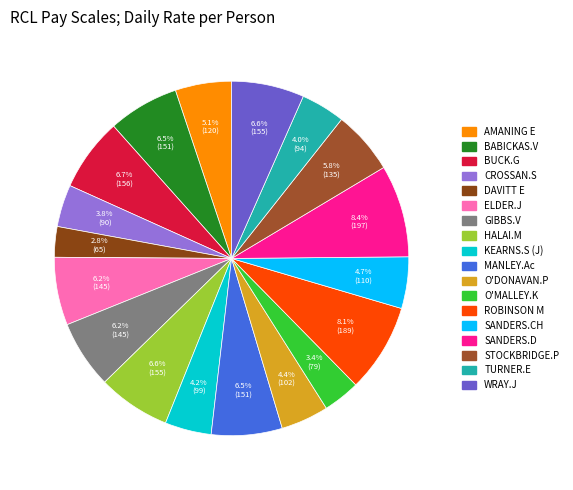

The SANDERS.D slice represents 8% of the pie. True or false?

True